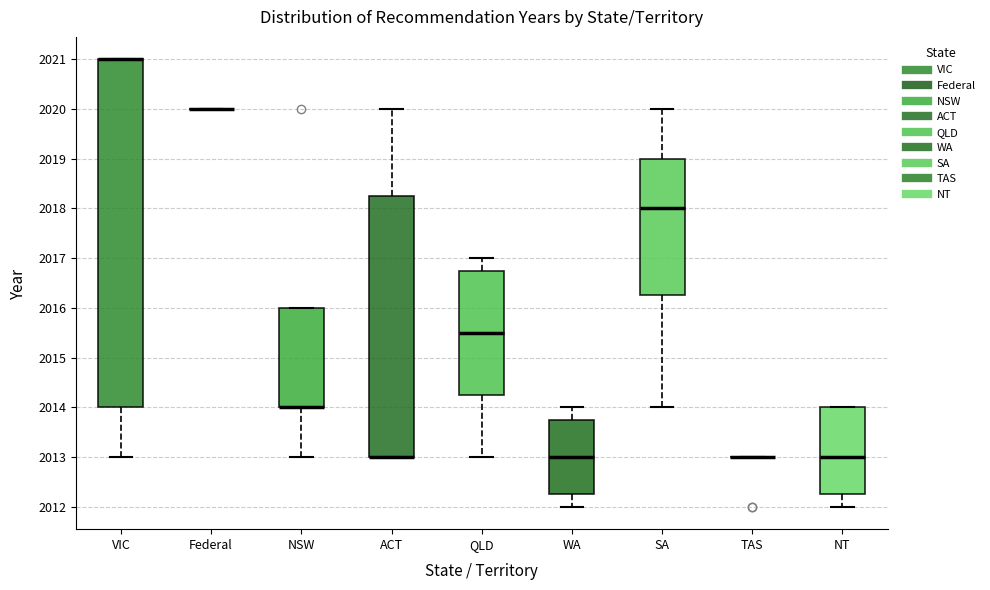

Reading left to right, transcribe this box plot: for each box, give where its median line is, the range the box spans, and where its two whiskers end, as read against the y-axis. The values are not printed on the chart, so give them approximately, as read against the axis.

VIC: median 2021.0 (drawn on the box's upper edge), box 2014.0 to 2021.0, whiskers 2013.0 to 2021.0
Federal: box collapsed to a line at 2020.0, whiskers 2020.0 to 2020.0
NSW: median 2014.0 (drawn on the box's lower edge), box 2014.0 to 2016.0, whiskers 2013.0 to 2016.0
ACT: median 2013.0 (drawn on the box's lower edge), box 2013.0 to 2018.3, whiskers 2013.0 to 2020.0
QLD: median 2015.5, box 2014.3 to 2016.8, whiskers 2013.0 to 2017.0
WA: median 2013.0, box 2012.3 to 2013.8, whiskers 2012.0 to 2014.0
SA: median 2018.0, box 2016.3 to 2019.0, whiskers 2014.0 to 2020.0
TAS: box collapsed to a line at 2013.0, whiskers 2013.0 to 2013.0
NT: median 2013.0, box 2012.3 to 2014.0, whiskers 2012.0 to 2014.0